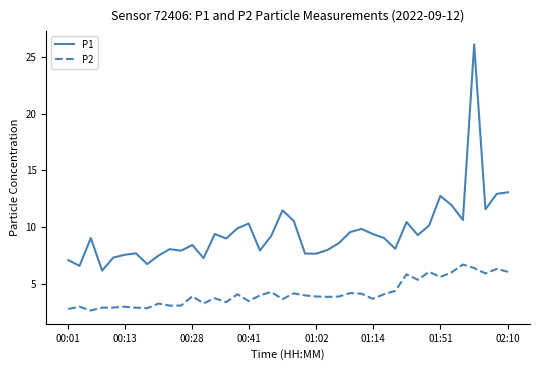

Which series has the widest spread of values?

P1